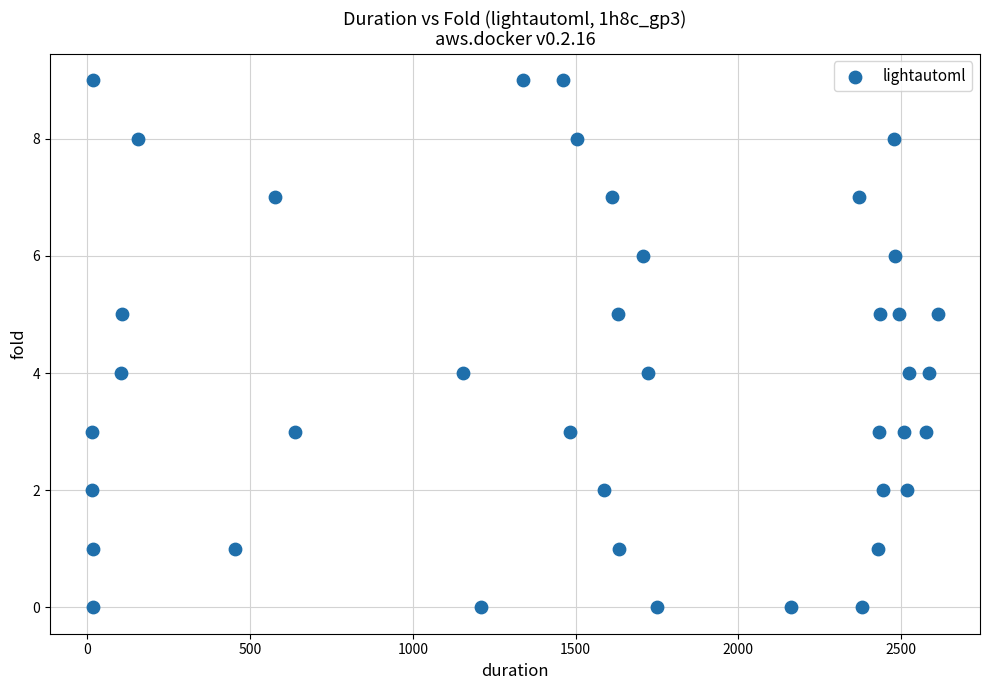

What is the range of Y values (max minus min)?

9